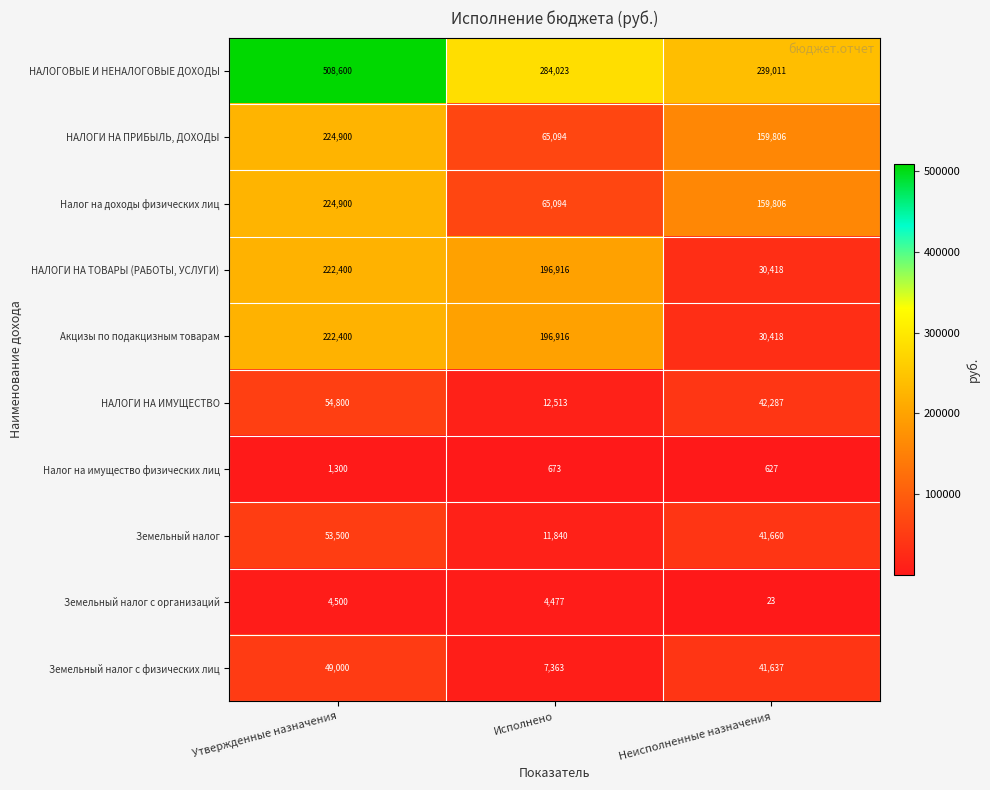

Reading left to right, extract all data points from this chart.

НАЛОГОВЫЕ И НЕНАЛОГОВЫЕ ДОХОДЫ: Утвержденные назначения=508600	Исполнено=284023	Неисполненные назначения=239011
НАЛОГИ НА ПРИБЫЛЬ, ДОХОДЫ: Утвержденные назначения=224900	Исполнено=65094	Неисполненные назначения=159806
Налог на доходы физических лиц: Утвержденные назначения=224900	Исполнено=65094	Неисполненные назначения=159806
НАЛОГИ НА ТОВАРЫ (РАБОТЫ, УСЛУГИ): Утвержденные назначения=222400	Исполнено=196916	Неисполненные назначения=30418
Акцизы по подакцизным товарам: Утвержденные назначения=222400	Исполнено=196916	Неисполненные назначения=30418
НАЛОГИ НА ИМУЩЕСТВО: Утвержденные назначения=54800	Исполнено=12513	Неисполненные назначения=42287
Налог на имущество физических лиц: Утвержденные назначения=1300	Исполнено=673	Неисполненные назначения=627
Земельный налог: Утвержденные назначения=53500	Исполнено=11840	Неисполненные назначения=41660
Земельный налог с организаций: Утвержденные назначения=4500	Исполнено=4477	Неисполненные назначения=23
Земельный налог с физических лиц: Утвержденные назначения=49000	Исполнено=7363	Неисполненные назначения=41637